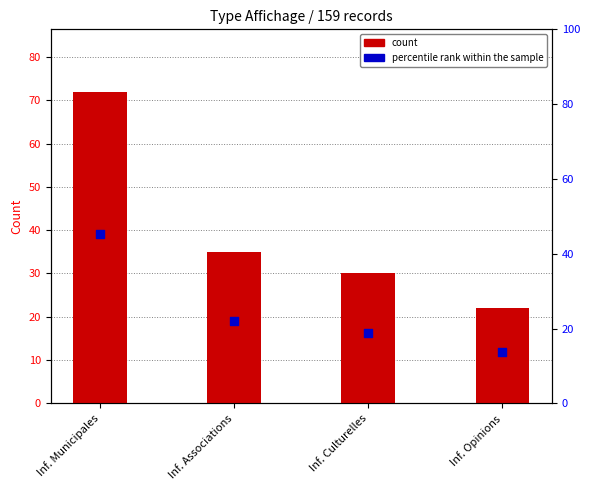

Which series contains the lowest Y value?

percentile rank within the sample